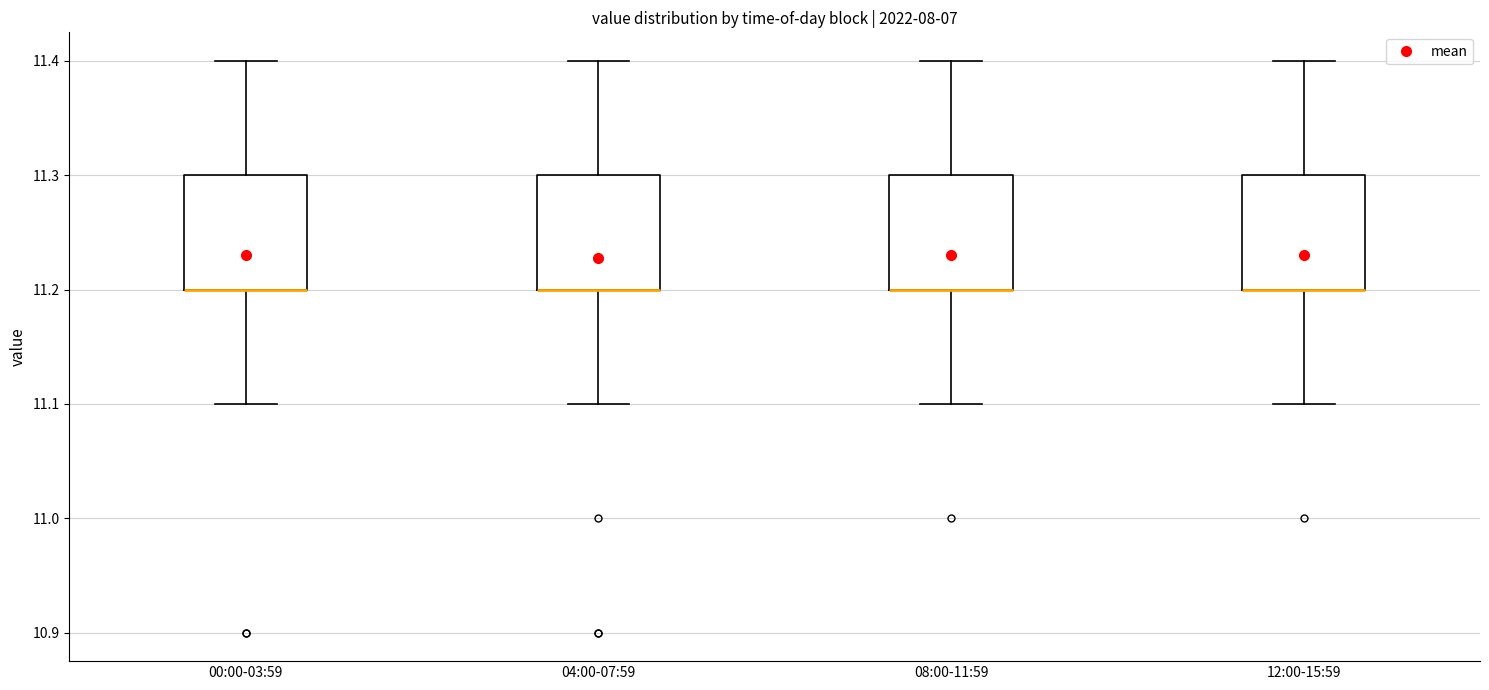

Reading left to right, read every box against the y-axis: the position of its median line, the range the box covers, and the ends of its whiskers. The values are not printed on the chart, so give them approximately, as read against the axis.

00:00-03:59: median 11.2 (drawn on the box's lower edge), box 11.2 to 11.3, whiskers 11.1 to 11.4
04:00-07:59: median 11.2 (drawn on the box's lower edge), box 11.2 to 11.3, whiskers 11.1 to 11.4
08:00-11:59: median 11.2 (drawn on the box's lower edge), box 11.2 to 11.3, whiskers 11.1 to 11.4
12:00-15:59: median 11.2 (drawn on the box's lower edge), box 11.2 to 11.3, whiskers 11.1 to 11.4